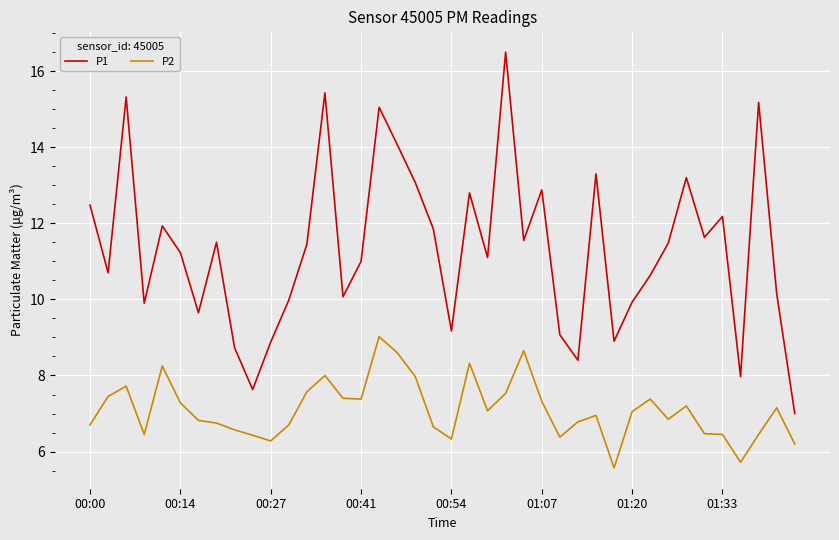

What is the maximum value shown in the chart?

16.5